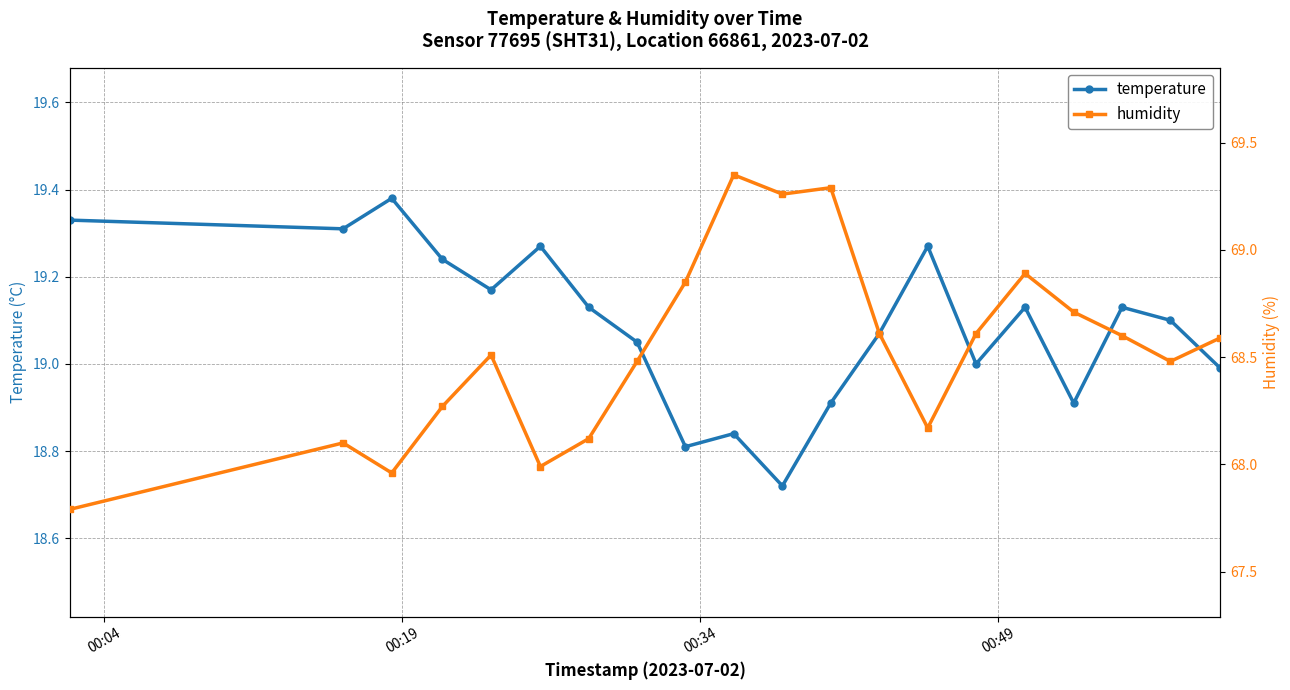

Reading left to right, what are all the values shown in this chart?

temperature: 19.3	19.3	19.4	19.2	19.2	19.3	19.1	19.1	18.8	18.8	18.7	18.9	19.1	19.3	19.0	19.1	18.9	19.1	19.1	19.0
humidity: 67.8	68.1	68.0	68.3	68.5	68.0	68.1	68.5	68.8	69.3	69.3	69.3	68.6	68.2	68.6	68.9	68.7	68.6	68.5	68.6